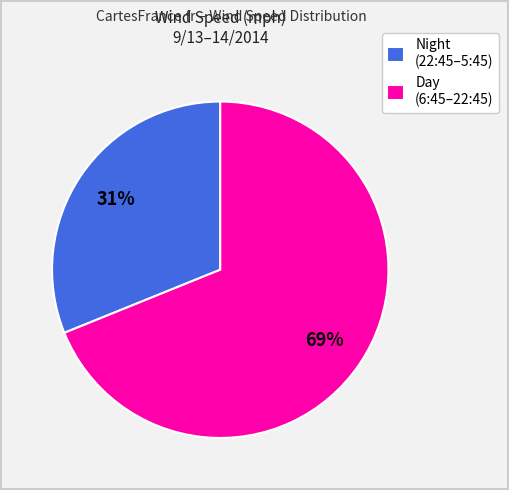

Which category has the smallest portion of the pie?

Night (22:45–5:45)